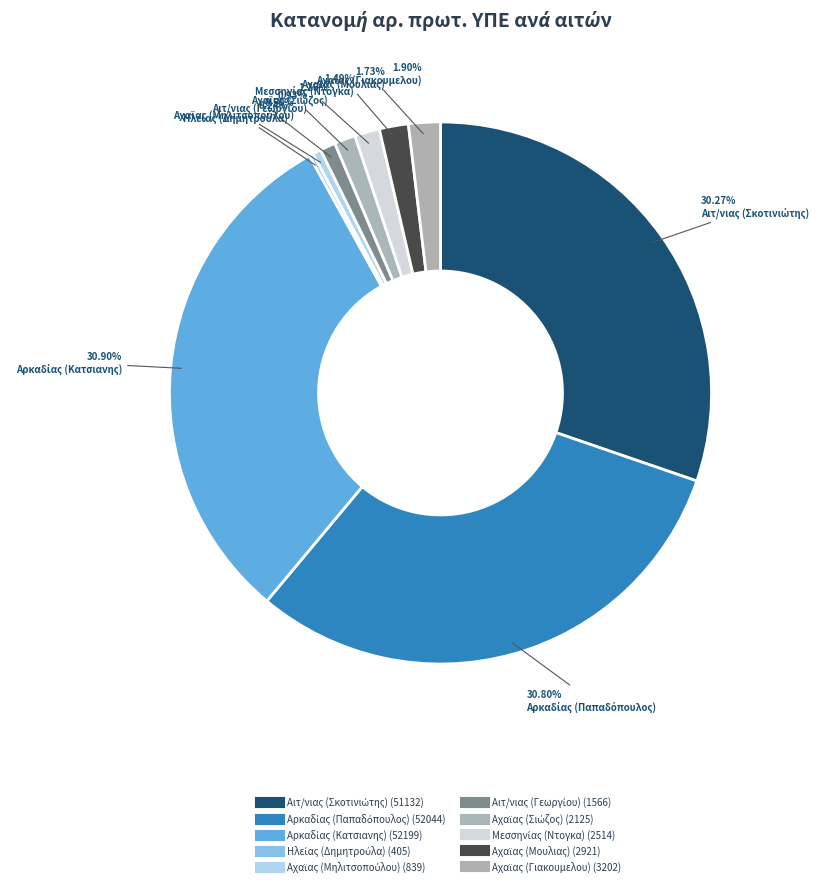

The Αιτ/νιας (Σκοτινιώτης) slice represents 24% of the pie. True or false?

False